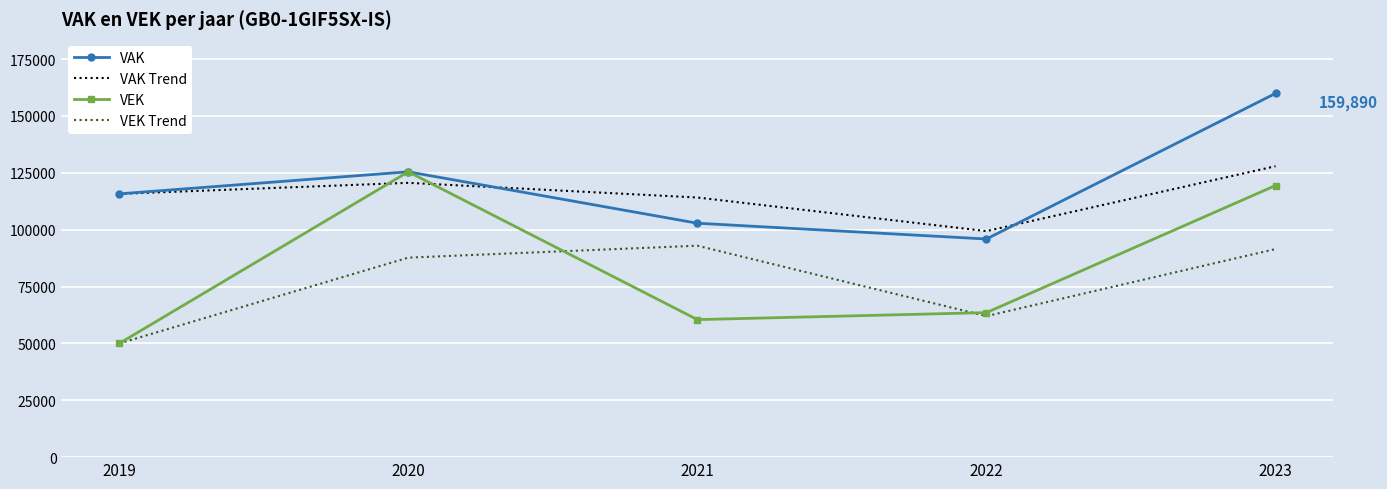

Where is the first local maximum for VEK?

2020